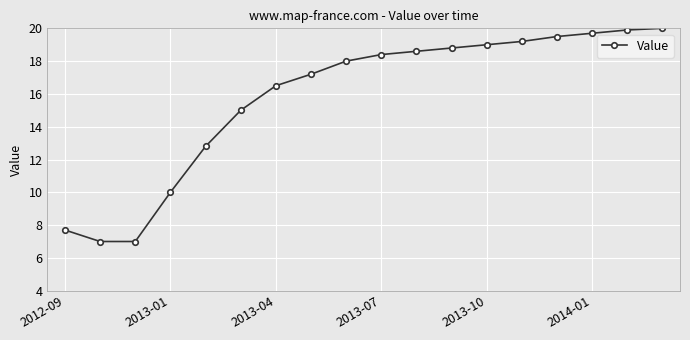

What is the sum of all values?

284.3